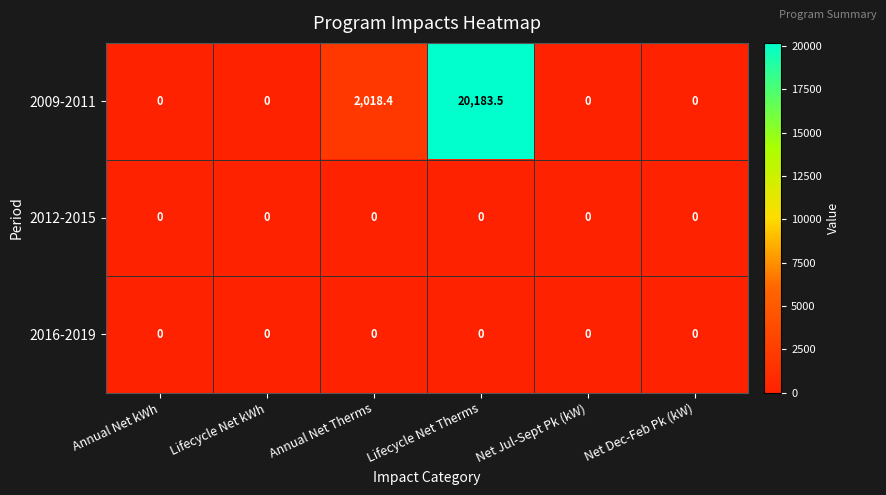

What is the maximum value for 2009-2011?

20183.5